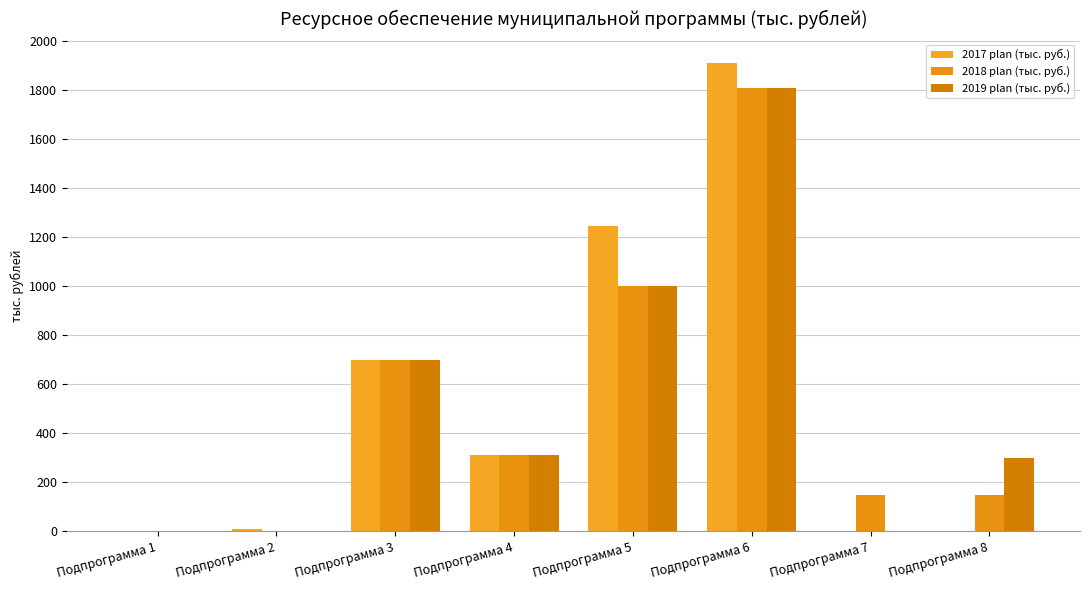

Rank the series at Подпрограмма 6 from lowest to highest value.

2018 plan (тыс. руб.), 2019 plan (тыс. руб.), 2017 plan (тыс. руб.)